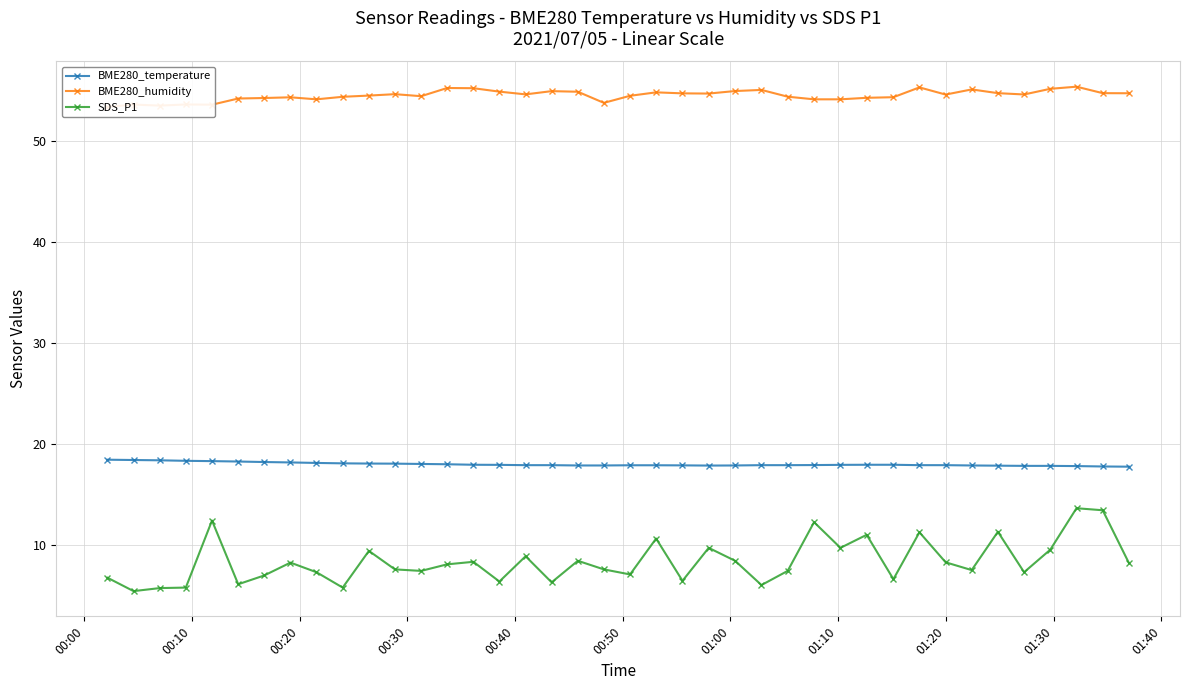

True or false: SDS_P1 and BME280_temperature cross at least once.

False